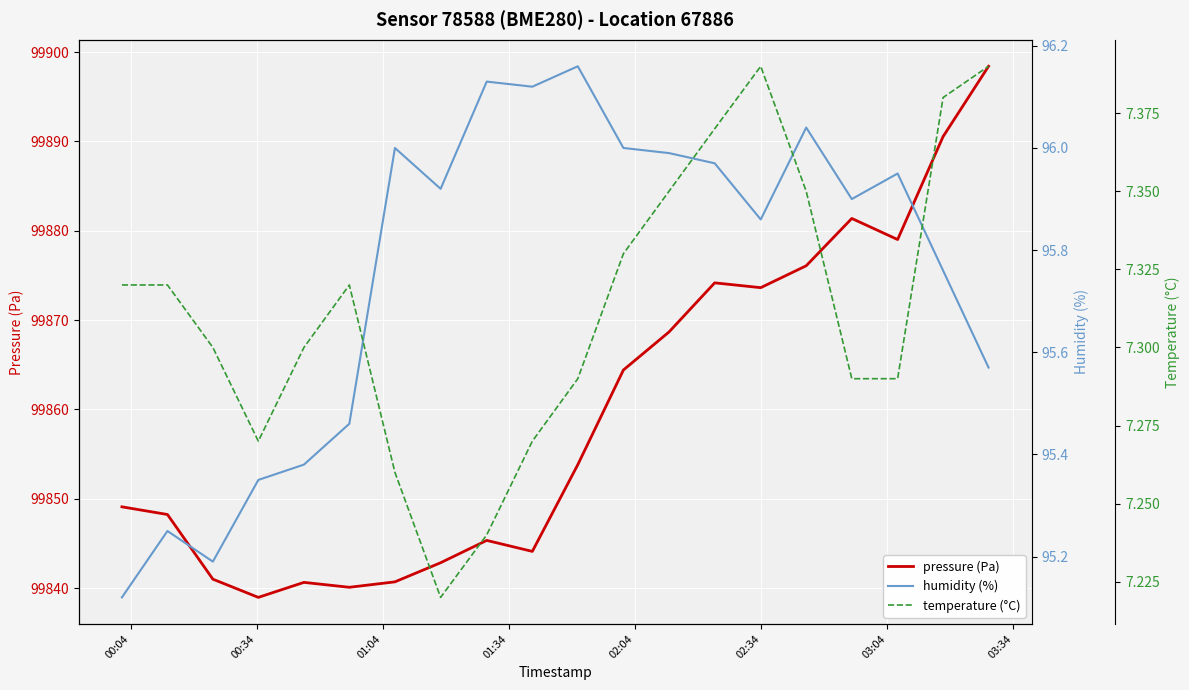

What is the maximum value for pressure (Pa)?

99898.4